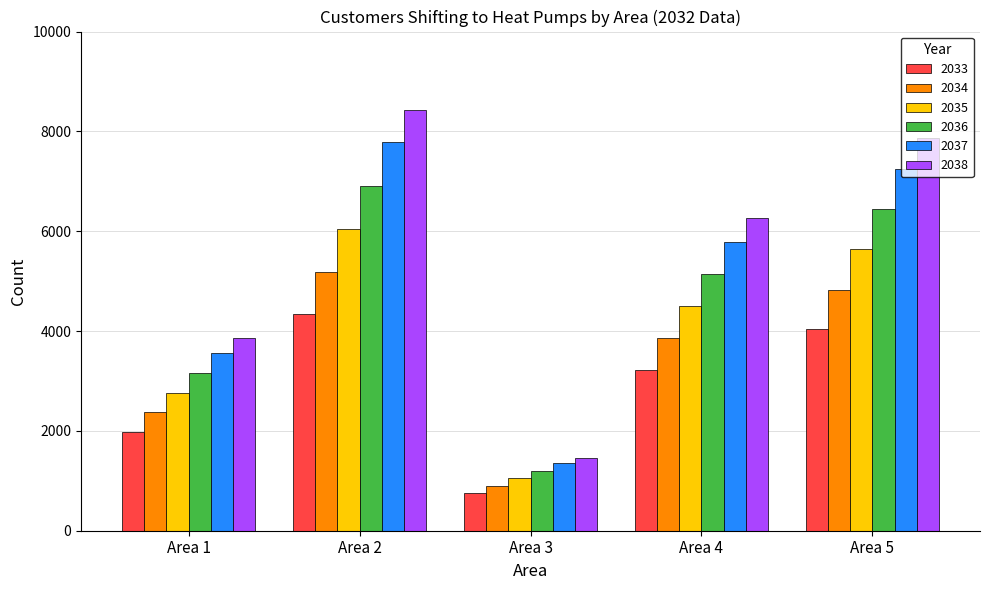

At which category does the chart reach its minimum across all series?

Area 3